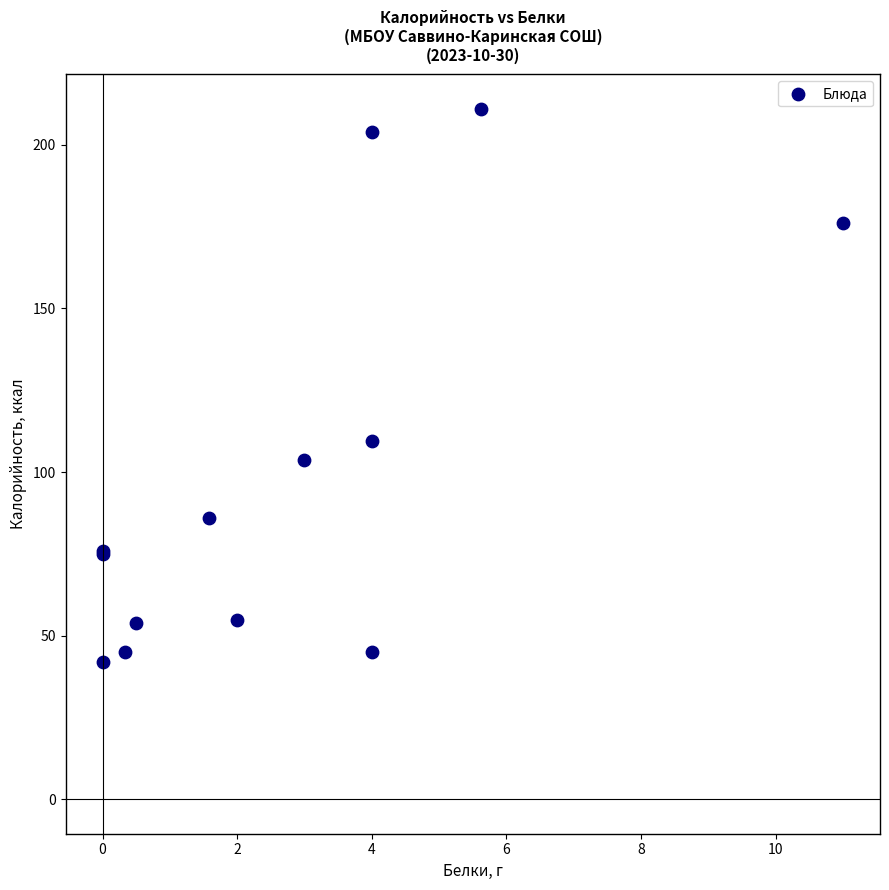

What Y value in the scatter plot is closest to 126?

109.6